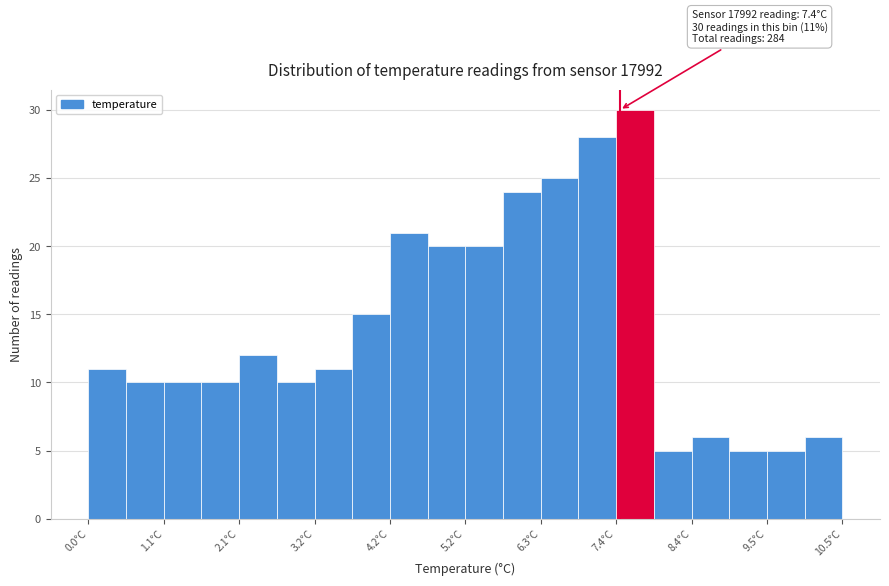

Around what value on the x-axis is the tallest bar? Give the approximate position of its centre, as read against the axis.

7.6